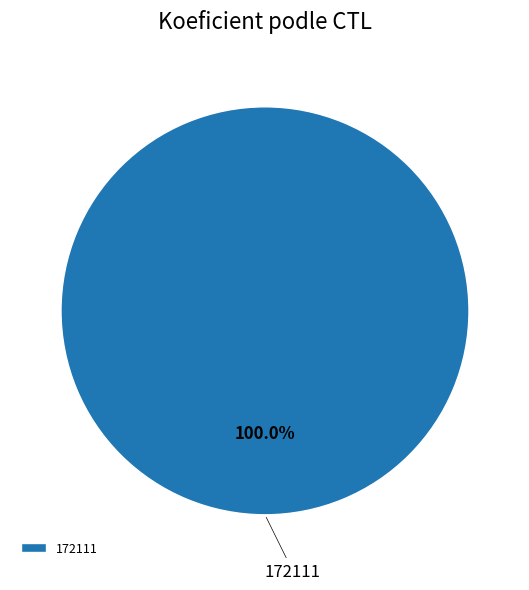

Rank the categories by value from highest to lowest.

172111